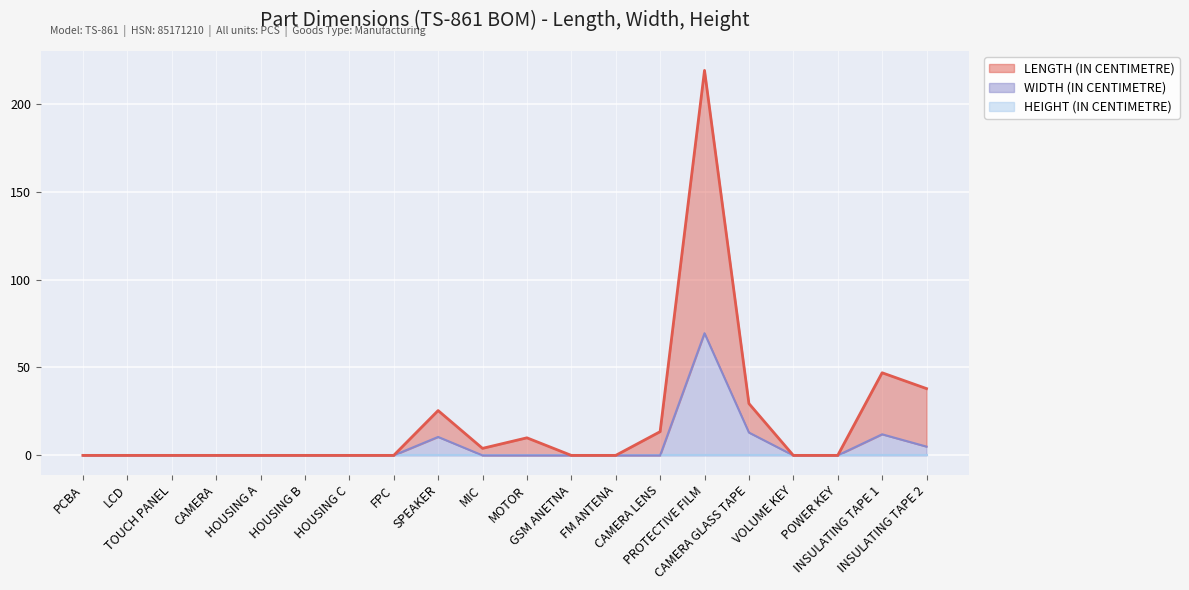

Is it true that WIDTH (IN CENTIMETRE) equals -21.8 at PCBA?

False